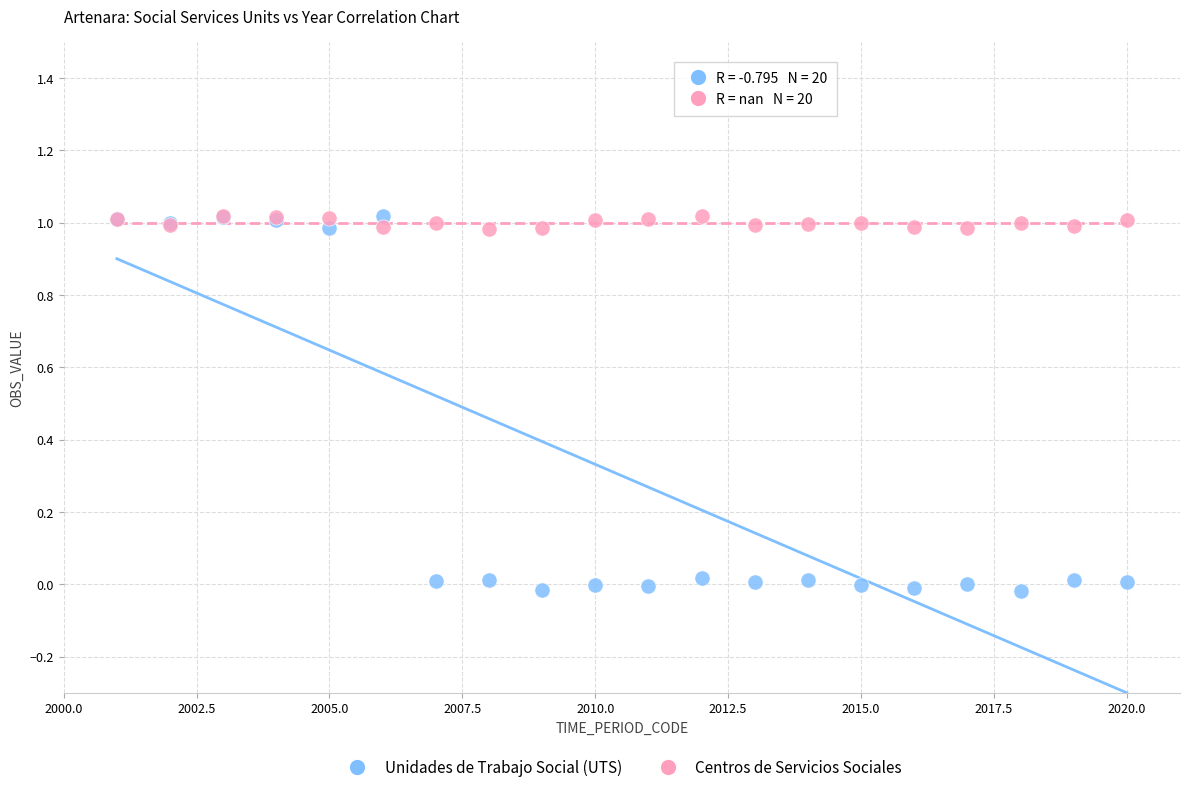

What are all the series names shown in the legend?

Unidades de Trabajo Social (UTS), Centros de Servicios Sociales